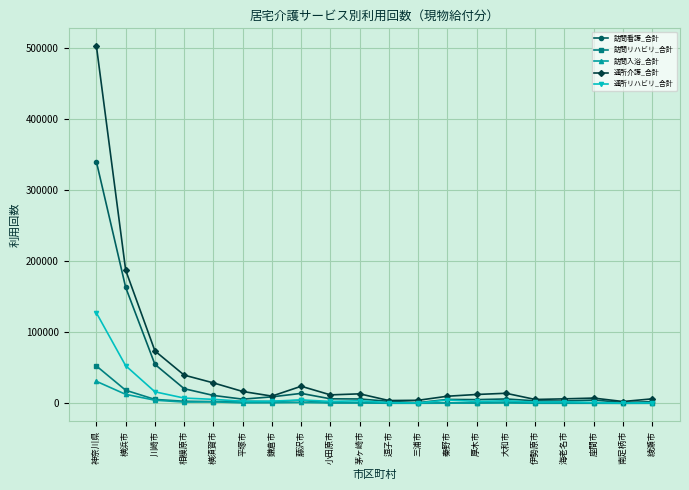

The value of 訪問看護_合計 at 藤沢市 is 14172. True or false?

True